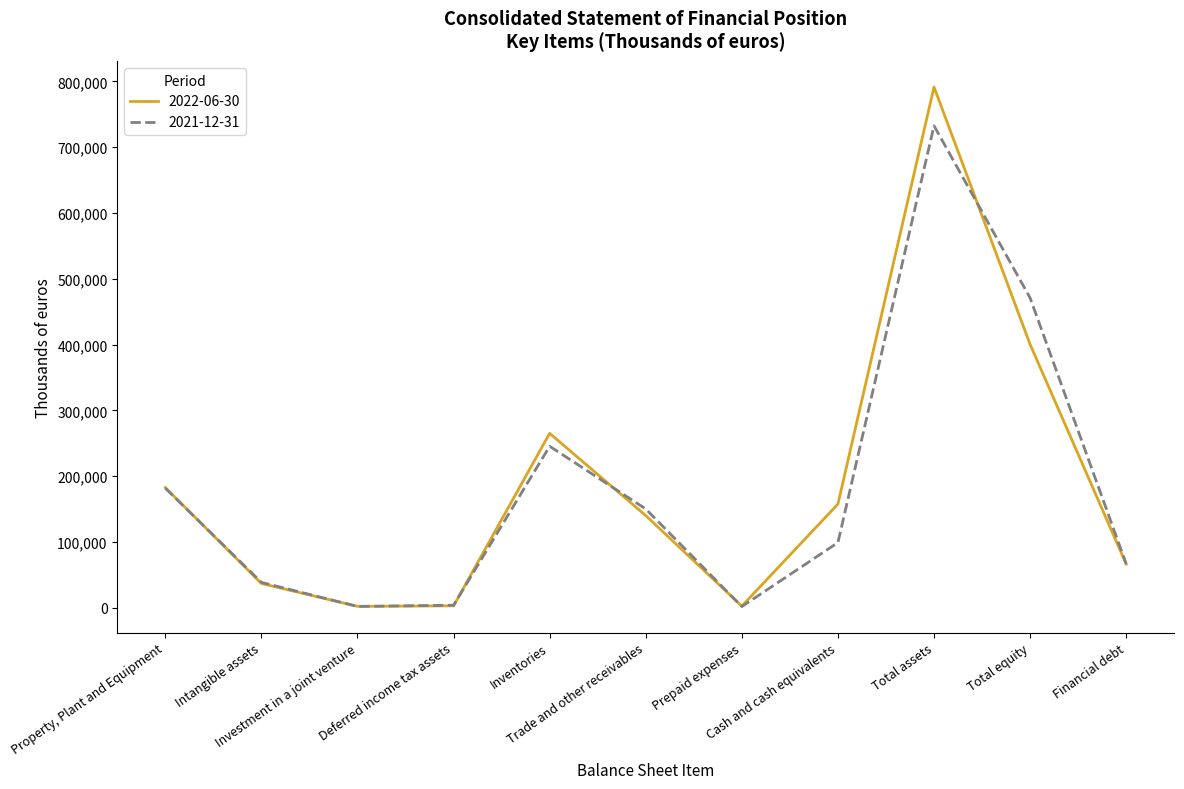

List the series in order of their peak value, lowest first.

2021-12-31, 2022-06-30